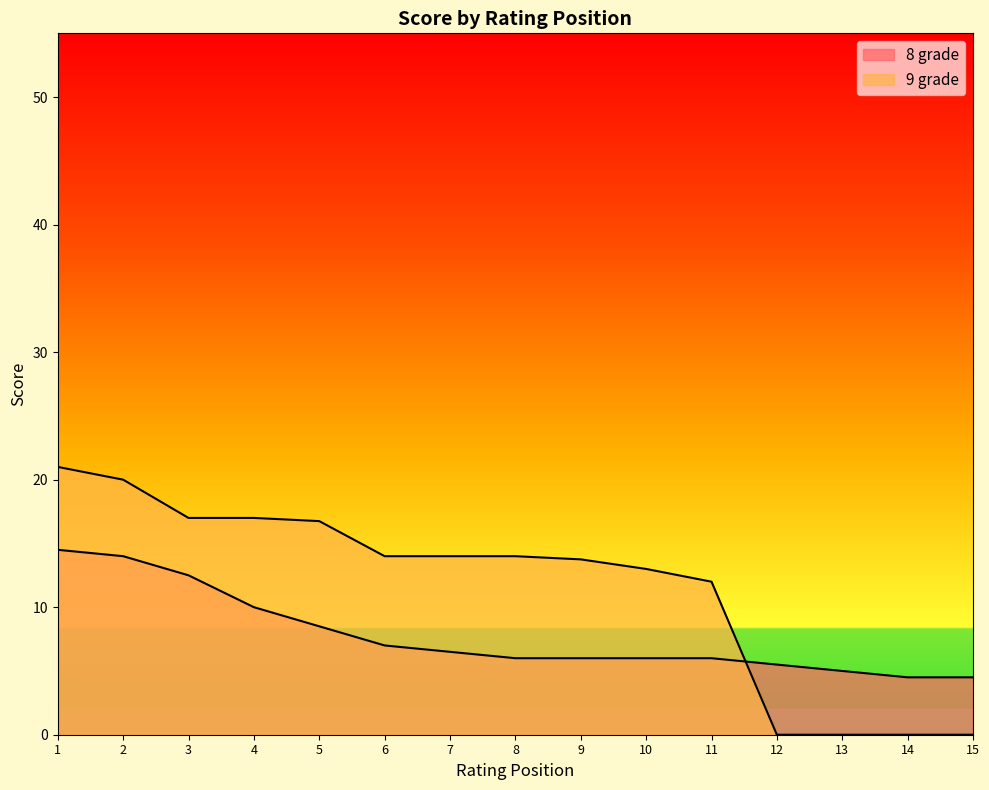

Which series has the largest total across all categories?

9 grade